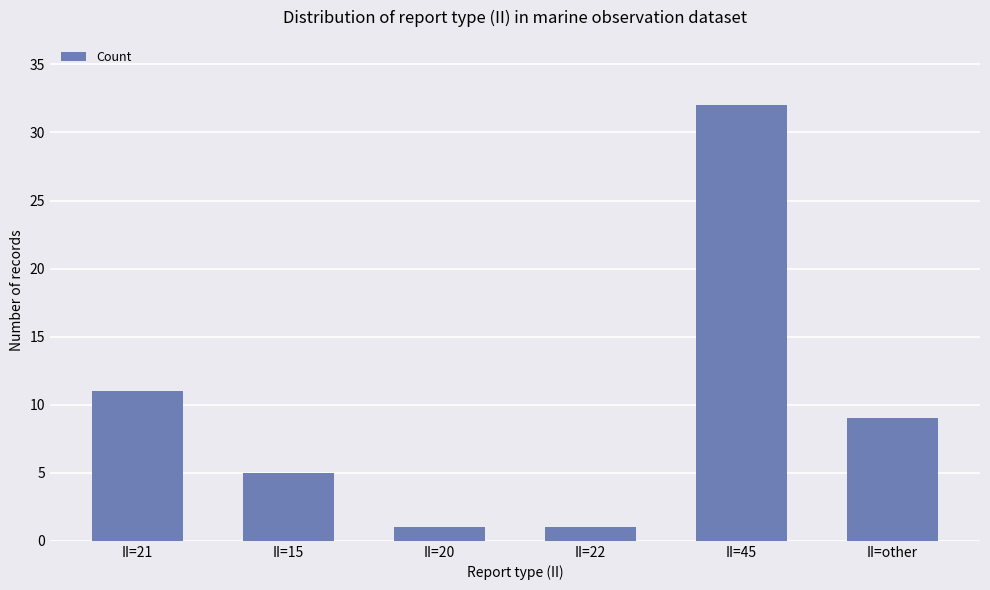

Reading left to right, list all the values displayed in this chart.

II=21=11	II=15=5	II=20=1	II=22=1	II=45=32	II=other=9